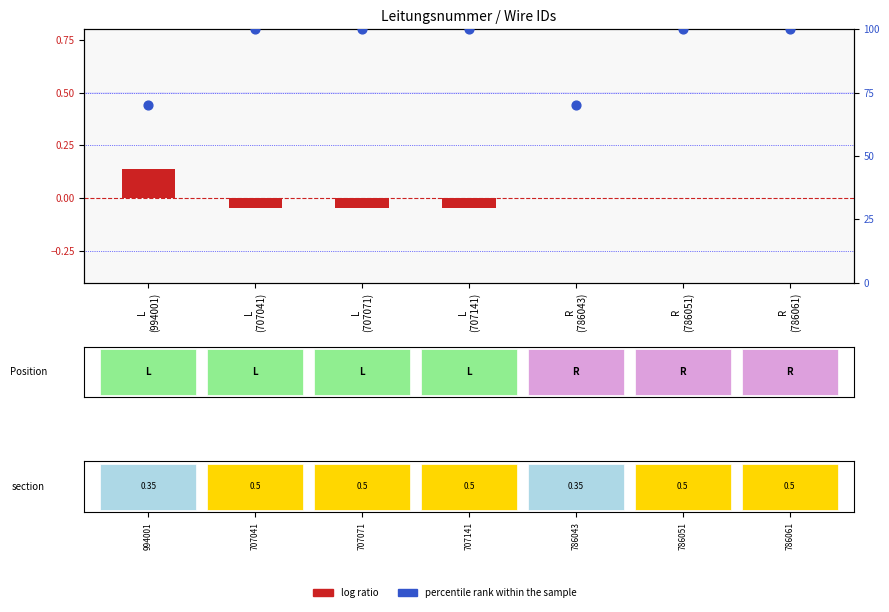

Which series reaches the maximum Y coordinate?

percentile rank within the sample